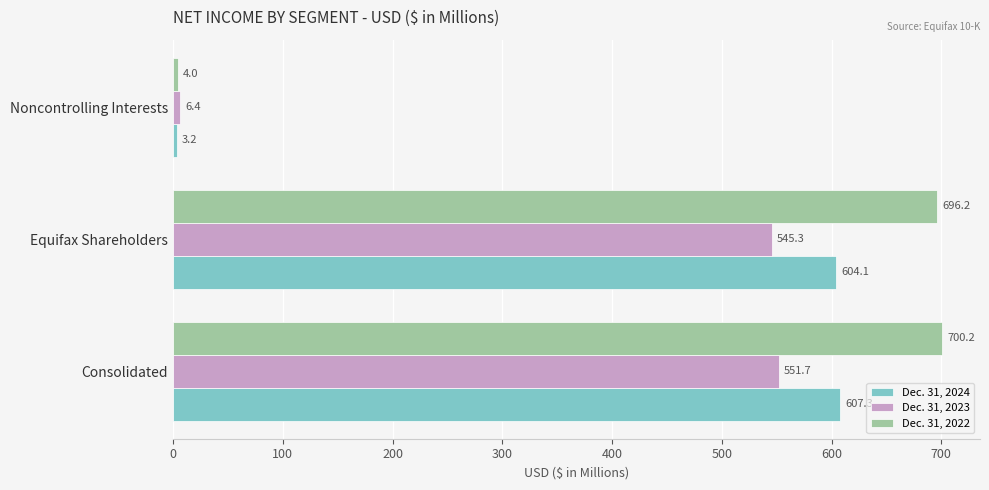

Which series changed the most between Consolidated and Equifax Shareholders?

Dec. 31, 2023